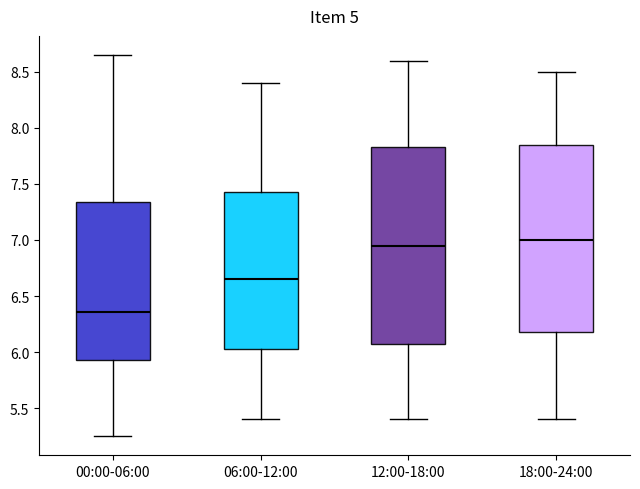

Reading left to right, transcribe this box plot: for each box, give where its median line is, the range the box spans, and where its two whiskers end, as read against the y-axis. The values are not printed on the chart, so give them approximately, as read against the axis.

00:00-06:00: median 6.35, box 5.95 to 7.35, whiskers 5.25 to 8.65
06:00-12:00: median 6.65, box 6.05 to 7.45, whiskers 5.40 to 8.40
12:00-18:00: median 6.95, box 6.10 to 7.85, whiskers 5.40 to 8.60
18:00-24:00: median 7.00, box 6.20 to 7.85, whiskers 5.40 to 8.50